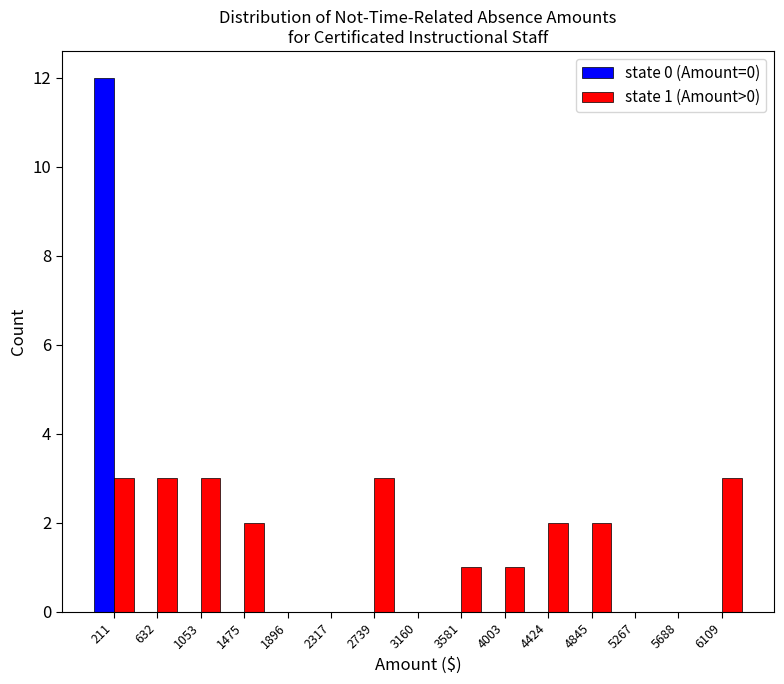

In the state 0 (Amount=0) series, which range on the x-axis has the tallest bar?

0 to 400